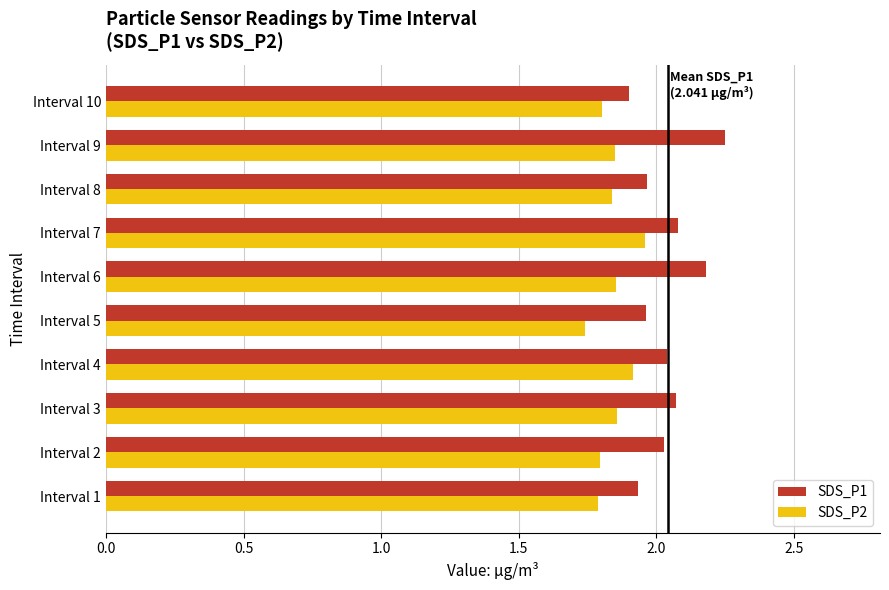

At which category does the chart reach its minimum across all series?

Interval 5